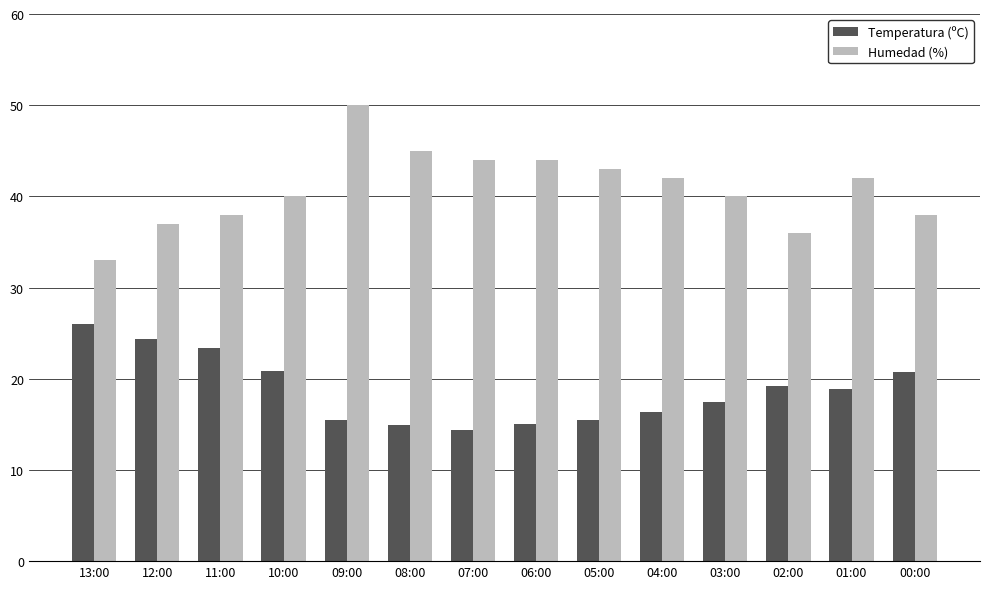

Rank the series at 02:00 from highest to lowest value.

Humedad (%), Temperatura (ºC)